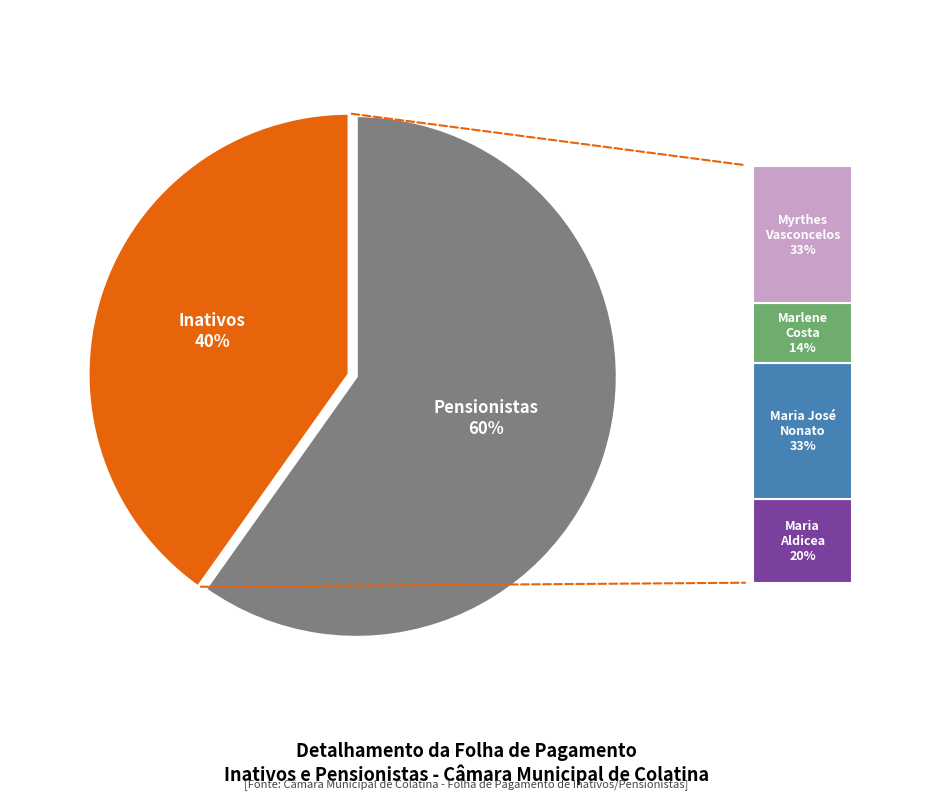

To the nearest percent, what is the average slice percentage?

50%